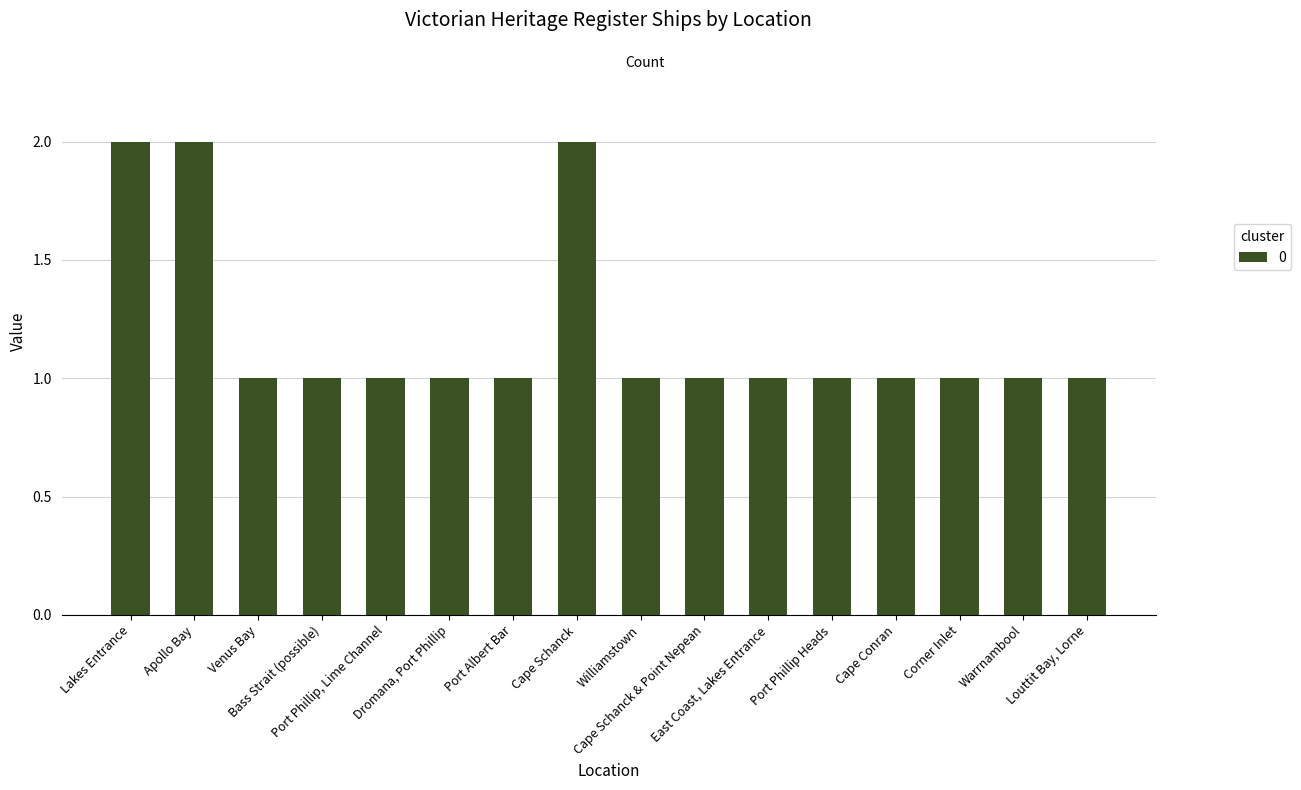

Reading left to right, transcribe all the data shown in this chart.

Lakes Entrance=2	Apollo Bay=2	Venus Bay=1	Bass Strait (possible)=1	Port Phillip, Lime Channel=1	Dromana, Port Phillip=1	Port Albert Bar=1	Cape Schanck=2	Williamstown=1	Cape Schanck & Point Nepean=1	East Coast, Lakes Entrance=1	Port Phillip Heads=1	Cape Conran=1	Corner Inlet=1	Warrnambool=1	Louttit Bay, Lorne=1